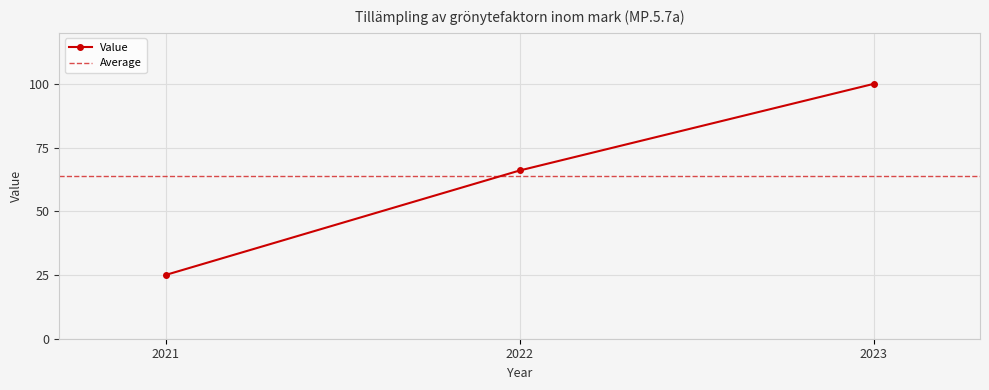

Rank the categories by value from highest to lowest.

2023, 2022, 2021